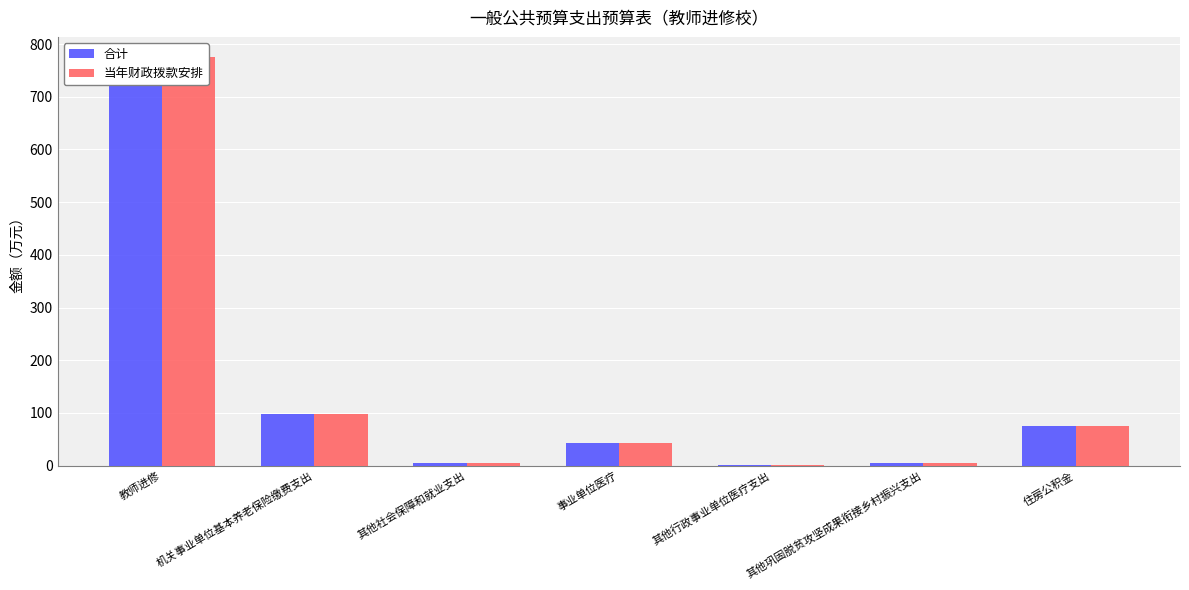

What are all the series names shown in the legend?

合计, 当年财政拨款安排